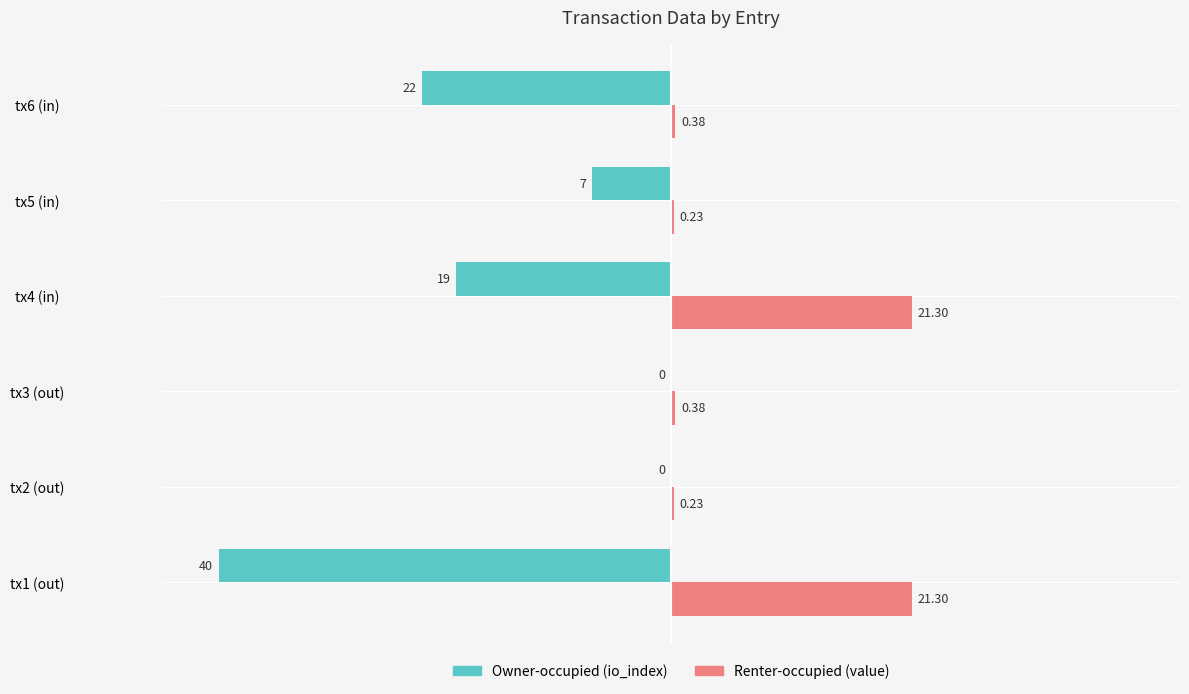

How many values in the Owner-occupied (io_index) series exceed -7?

2